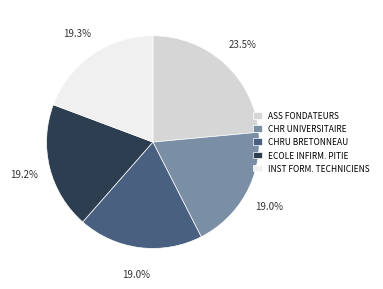

What is the ratio of the value at CHRU BRETONNEAU to the value at ECOLE INFIRM. PITIE?

1.0